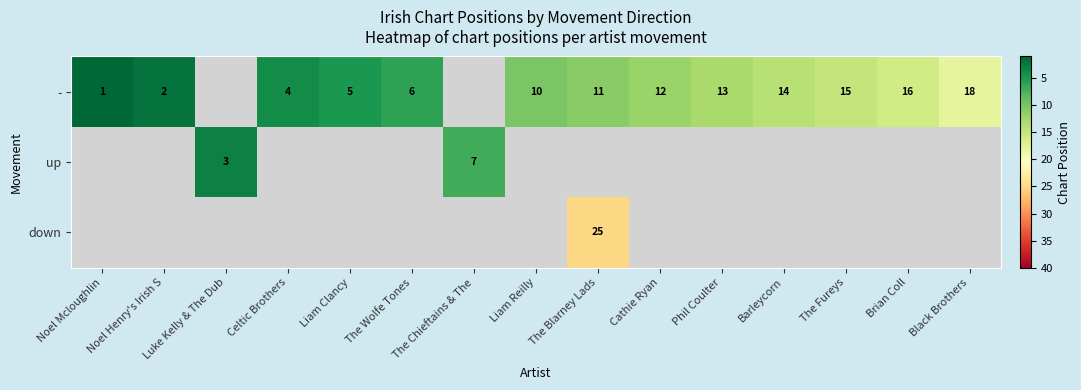

Between Brian Coll and Liam Clancy, which is larger?

Brian Coll